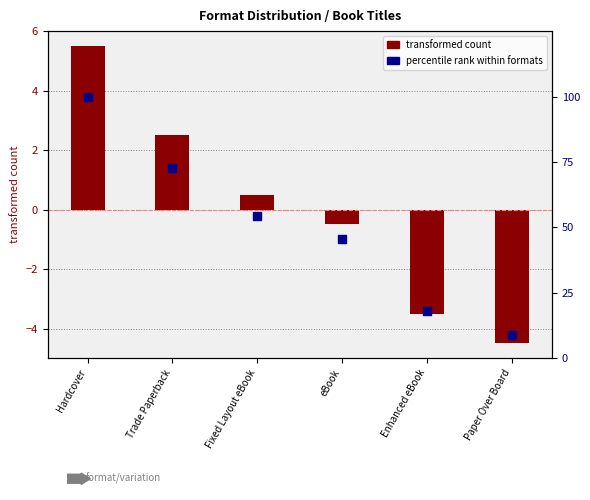

Which series reaches the maximum Y coordinate?

percentile rank within formats